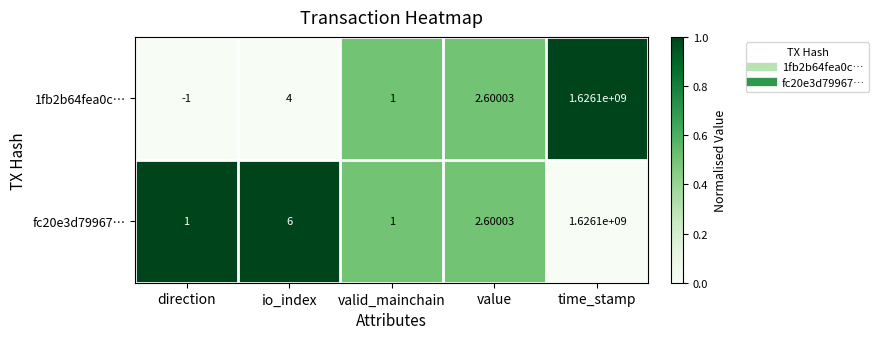

Rank the categories by 1fb2b64fea0c… value from lowest to highest.

direction, valid_mainchain, value, io_index, time_stamp